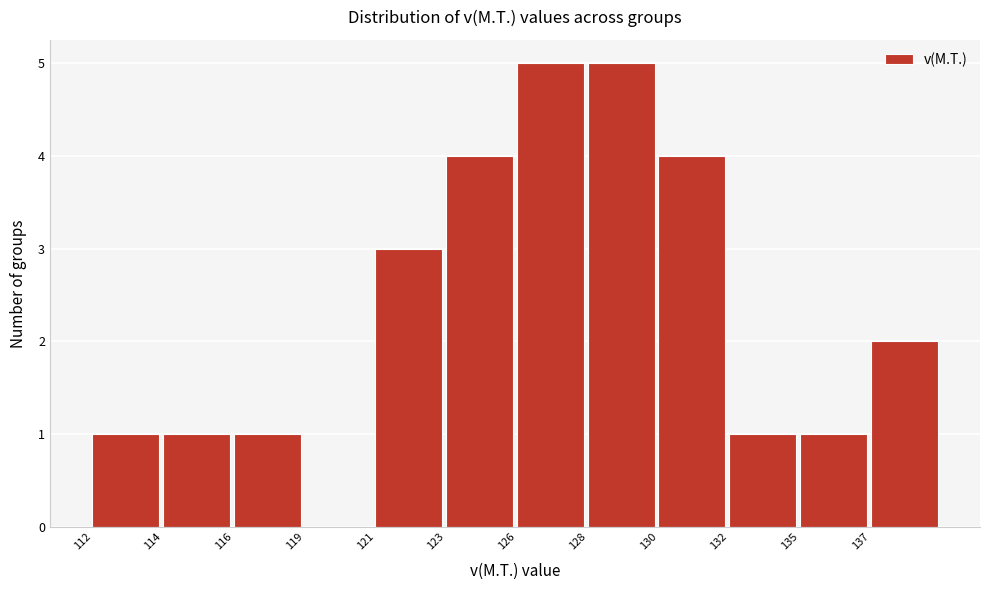

Reading right to left, extract all data points from this chart.

137=2	135=1	132=1	130=4	128=5	126=5	123=4	121=3	119=0	116=1	114=1	112=1